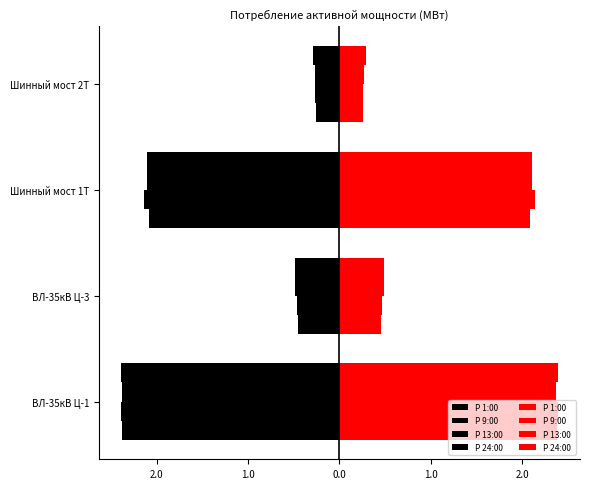

What is the label of the 1st bar from the right?

Шинный мост 2Т